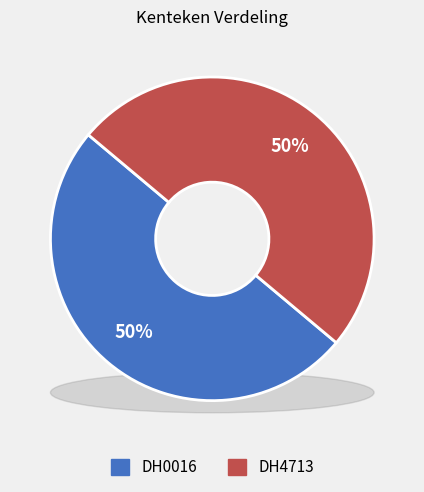

Approximately how many times larger is the value at DH0016 compared to DH4713?

1.0